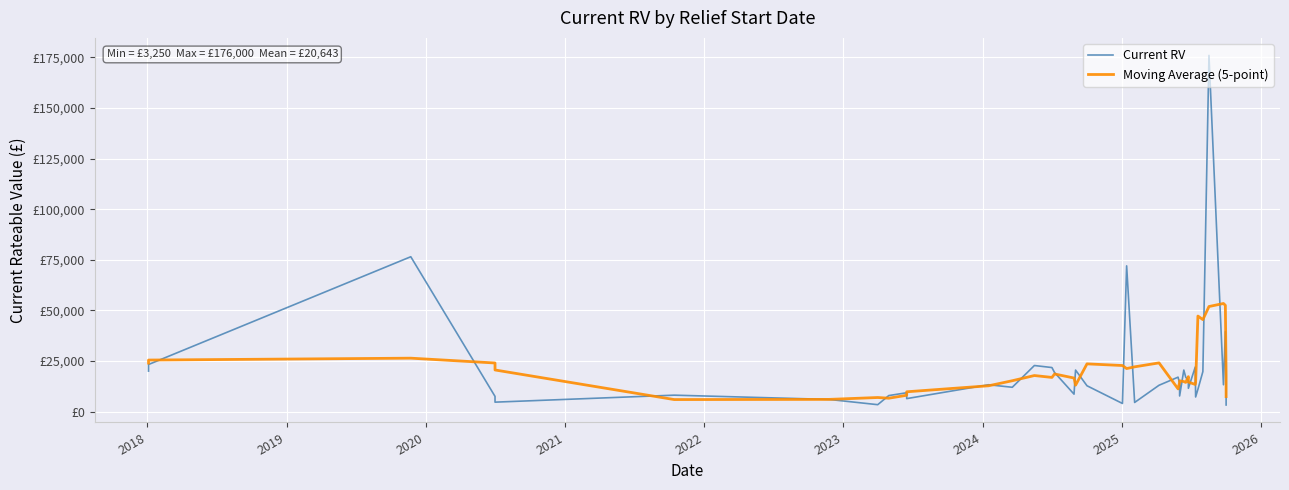

Rank the series by their maximum value, from highest to lowest.

Current RV, Moving Average (5-point)